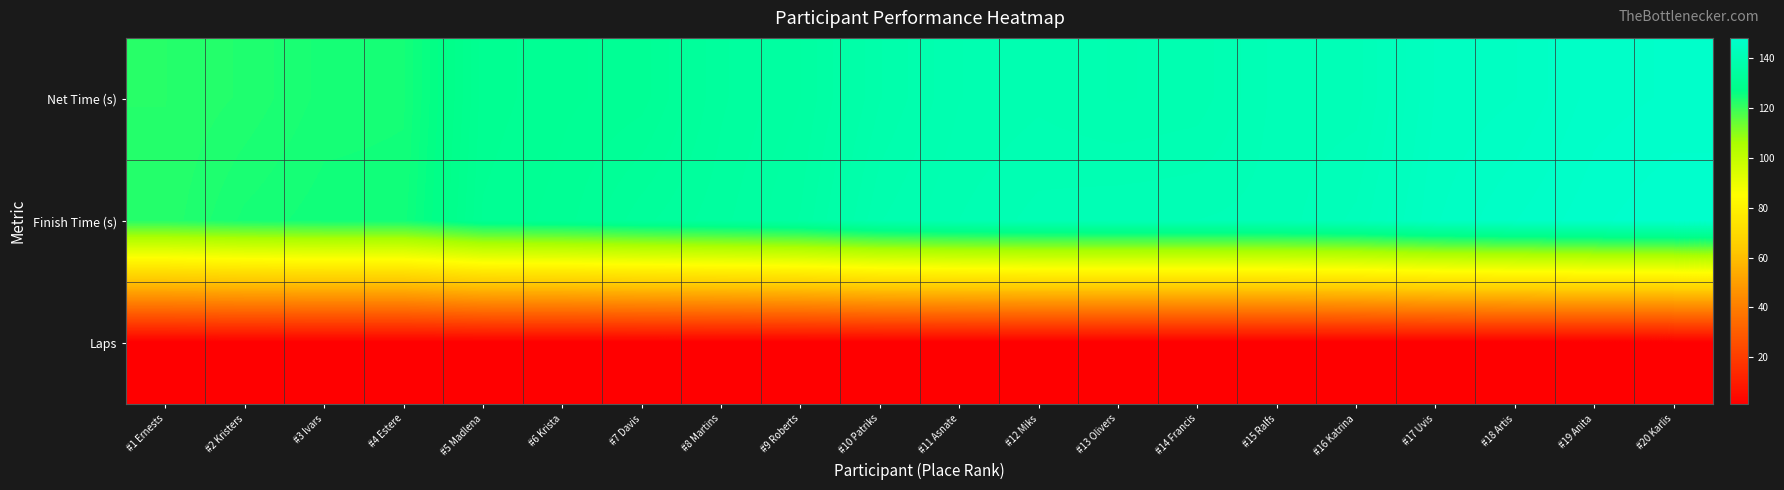

At how many categories does at least one series exceed 56?

20